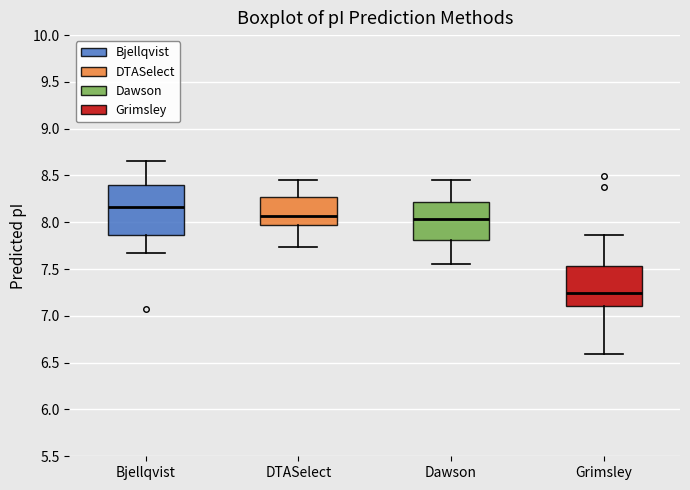

Which box's median line is the highest?

Bjellqvist